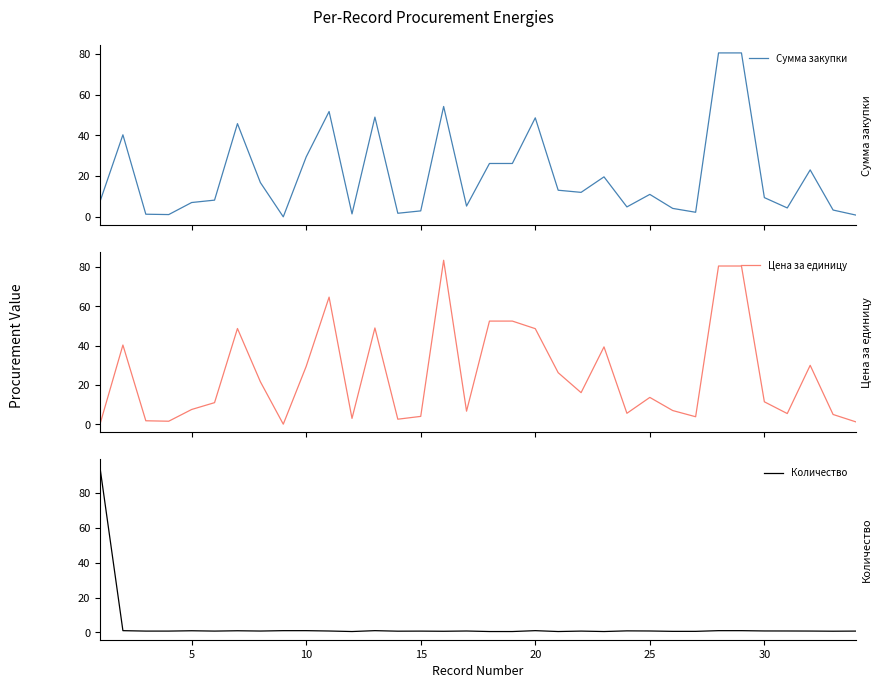

What is the highest value of the Количество series?

94.5